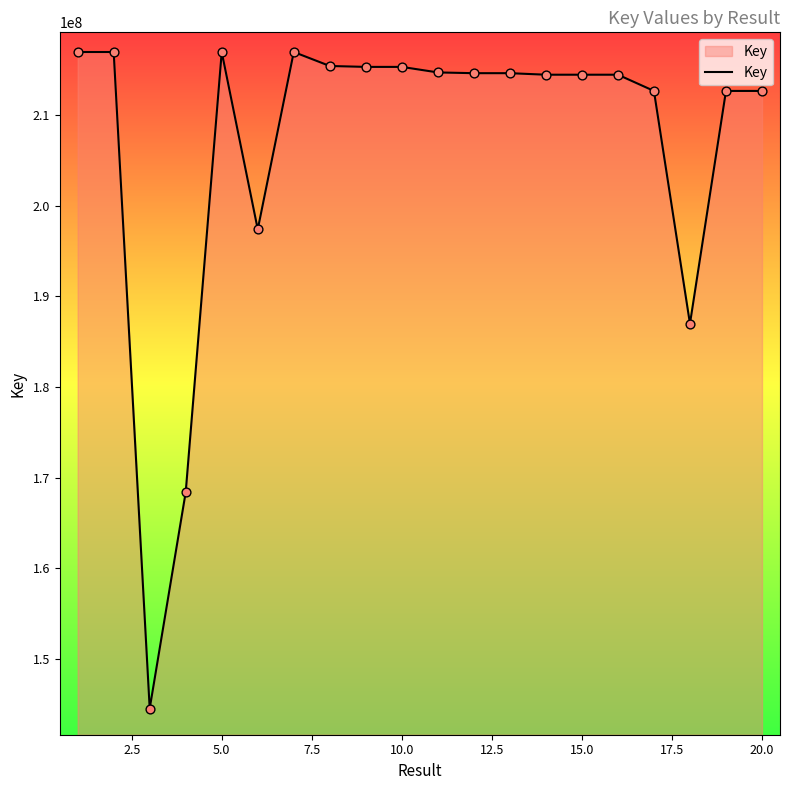

What is the maximum value shown in the chart?

216944371